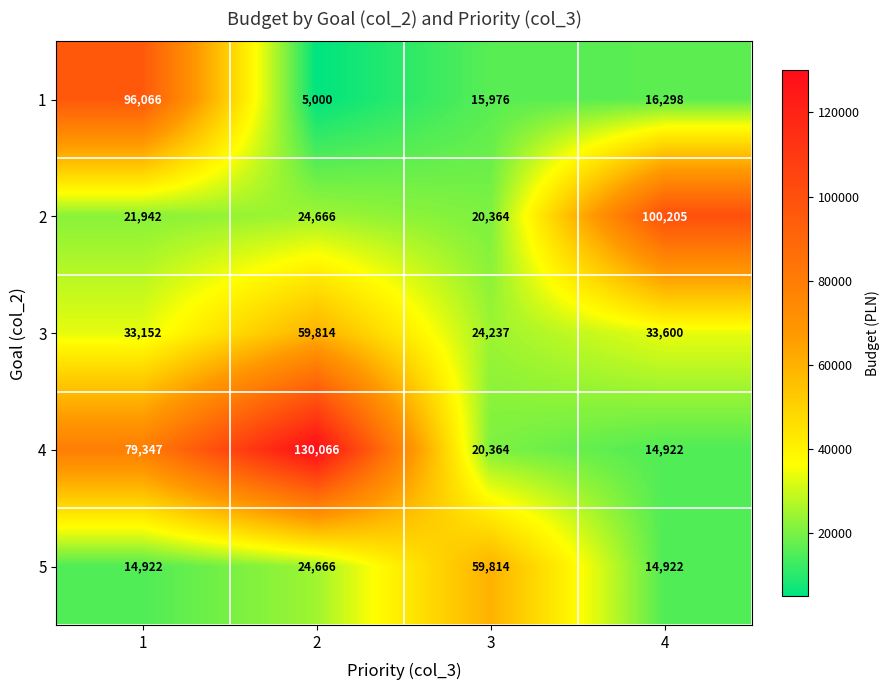

The 3 series shows 59814 at 2. True or false?

True